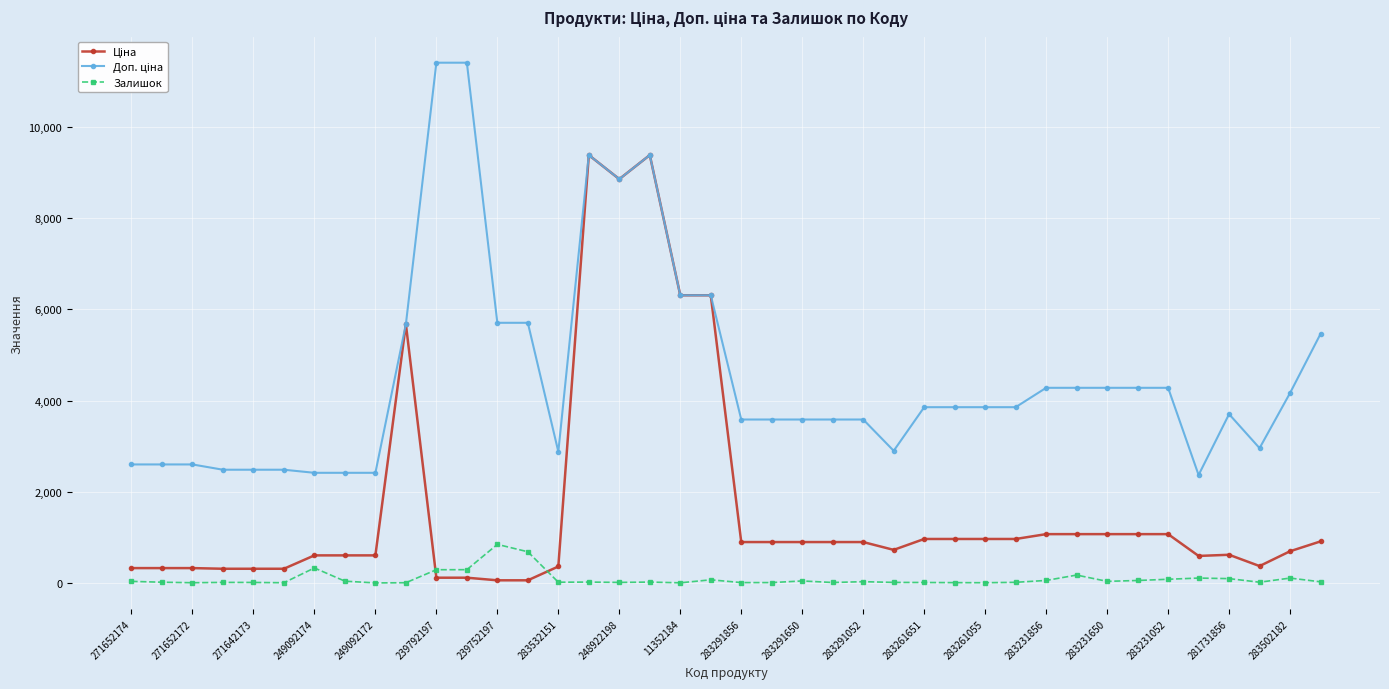

What is the maximum value shown in the chart?

11410.0